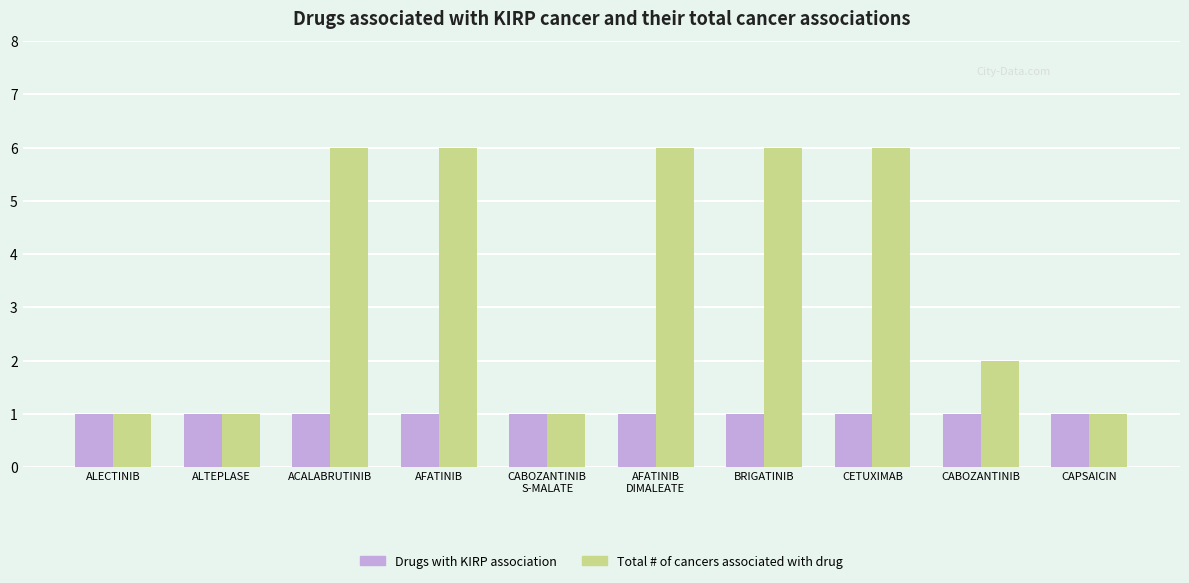

Where is Total # of cancers associated with drug nearest to the value 3?

CABOZANTINIB